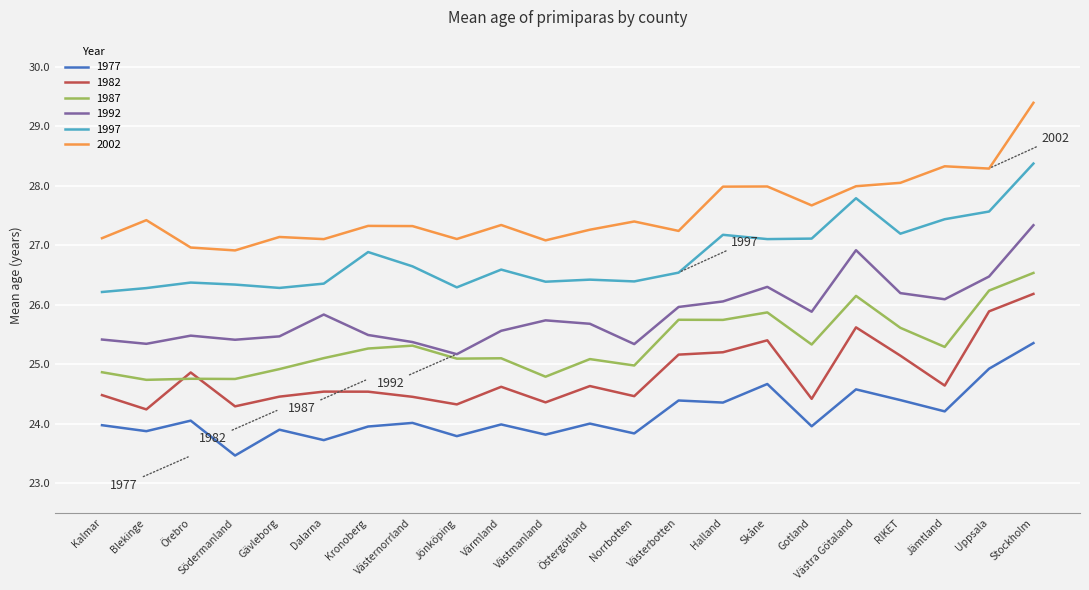

At which label does 1992 reach its peak?

Stockholm